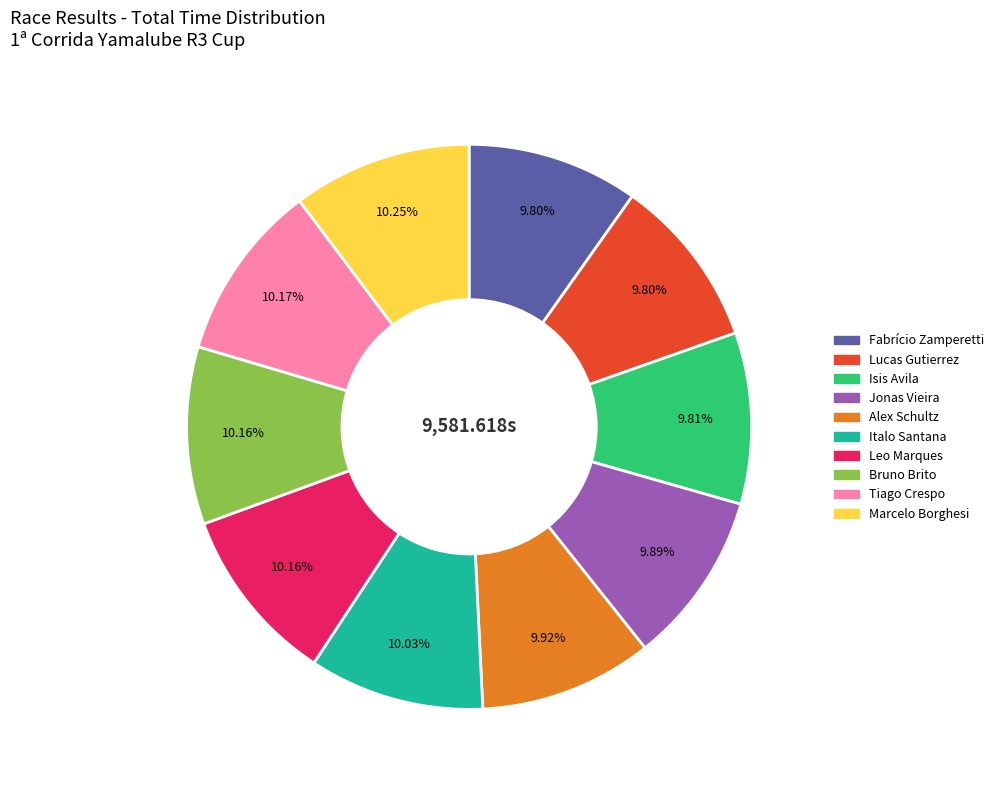

Combined, do Marcelo Borghesi and Fabrício Zamperetti account for over 50%?

No